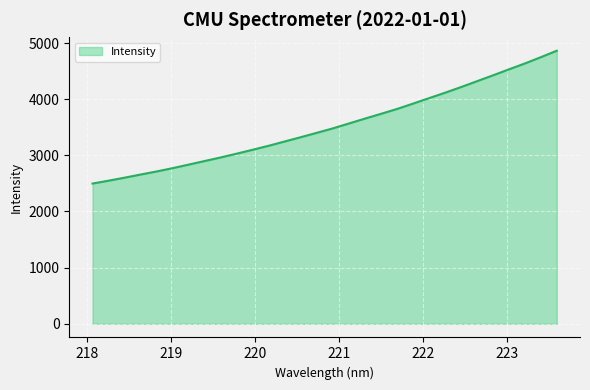

What is the minimum value shown in the chart?

2497.6